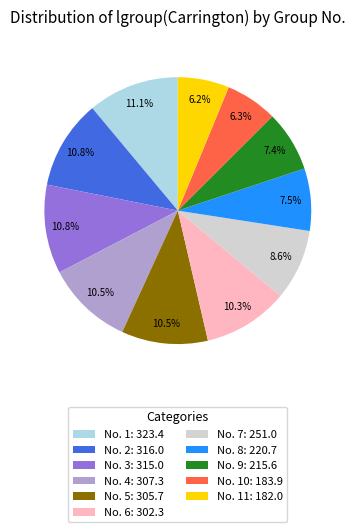

Between No. 9: 215.6 and No. 2: 316.0, which is larger?

No. 2: 316.0